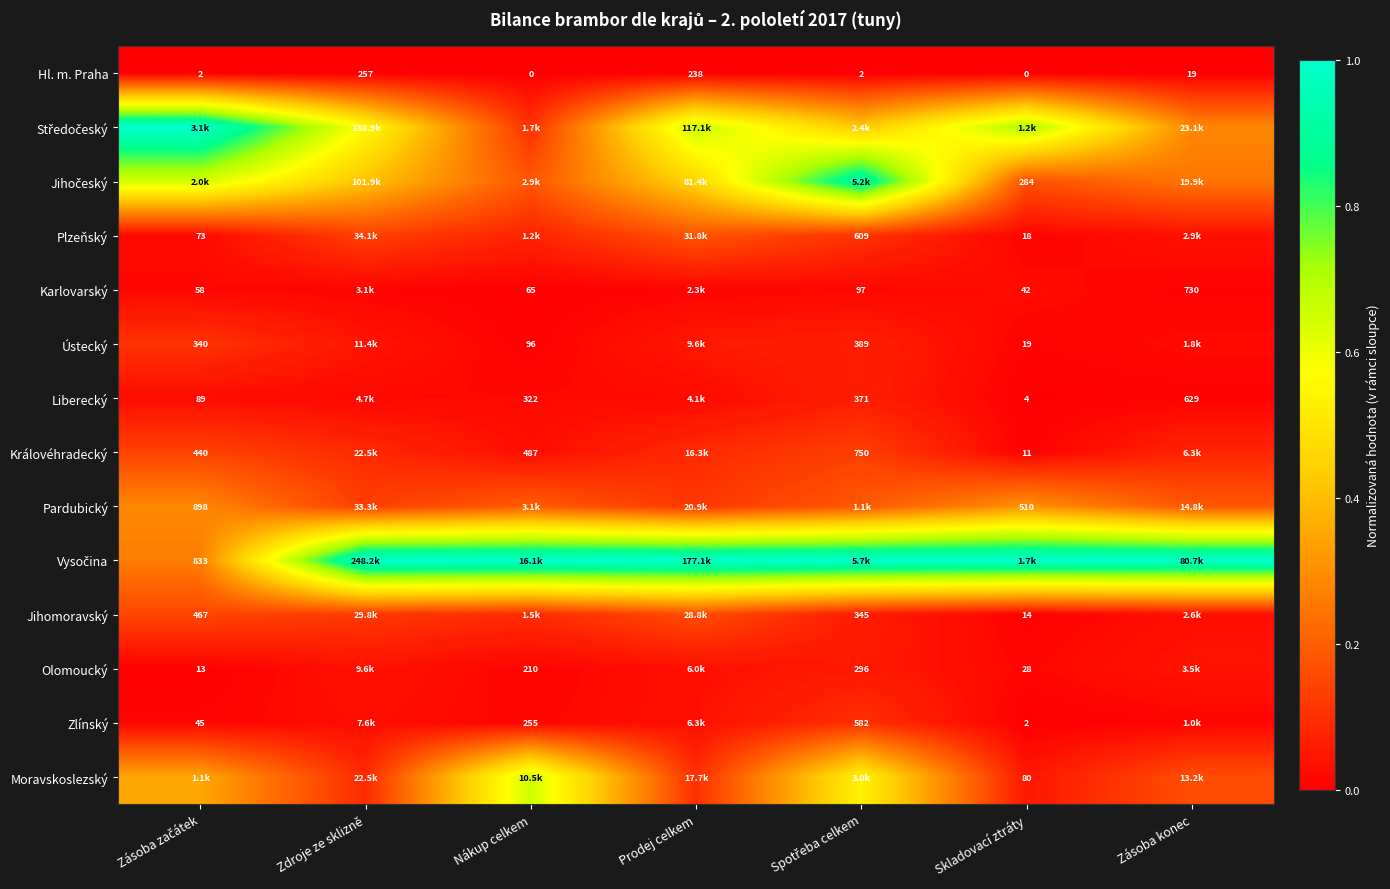

Count the number of data series in this chart.

14